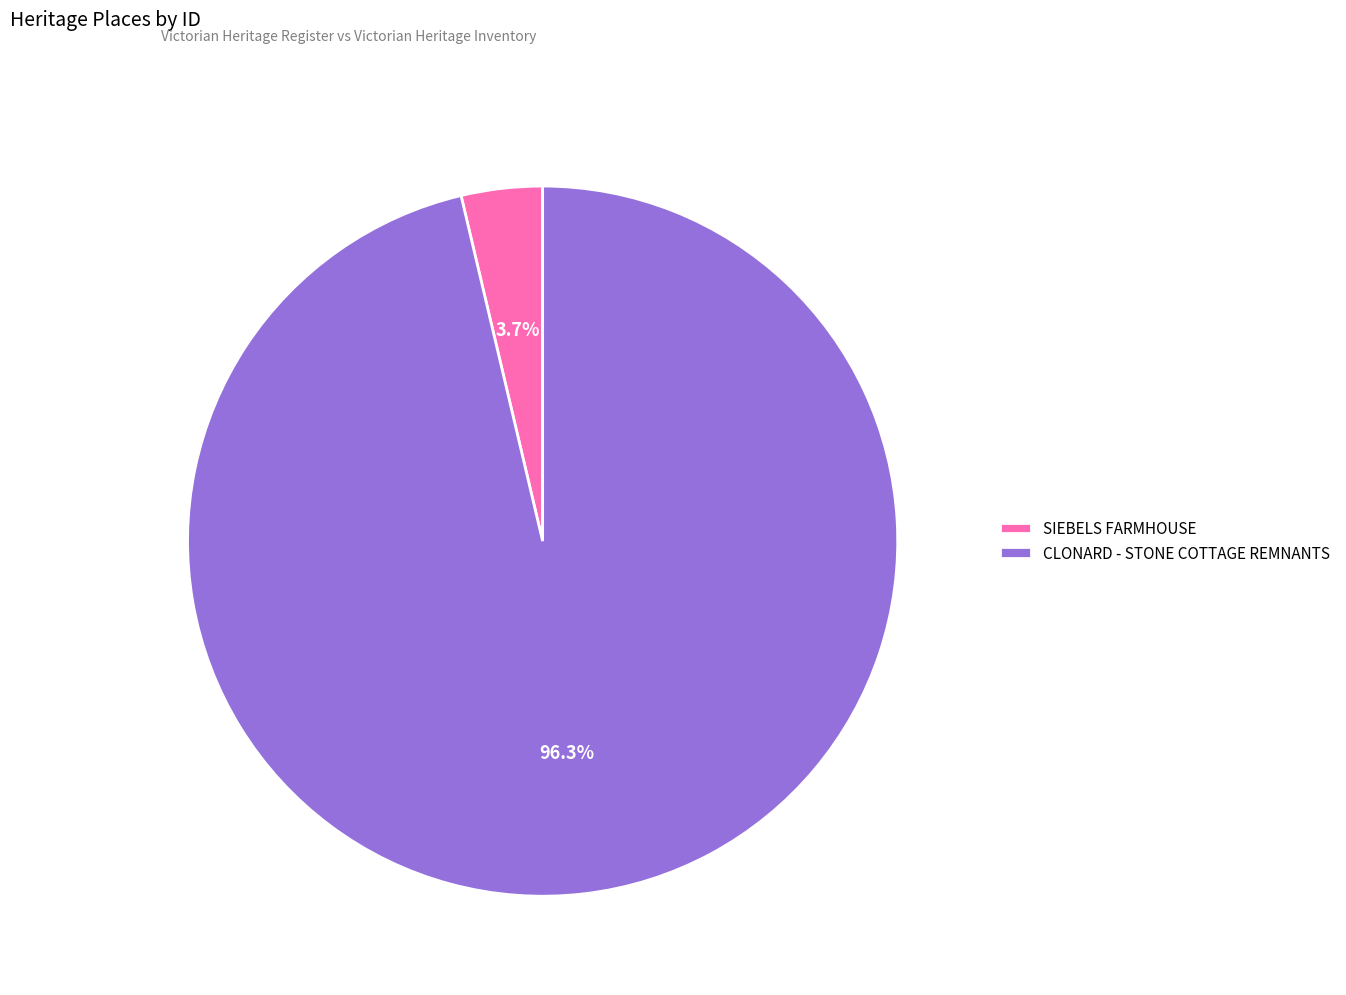

How many slices are in this pie chart?

2